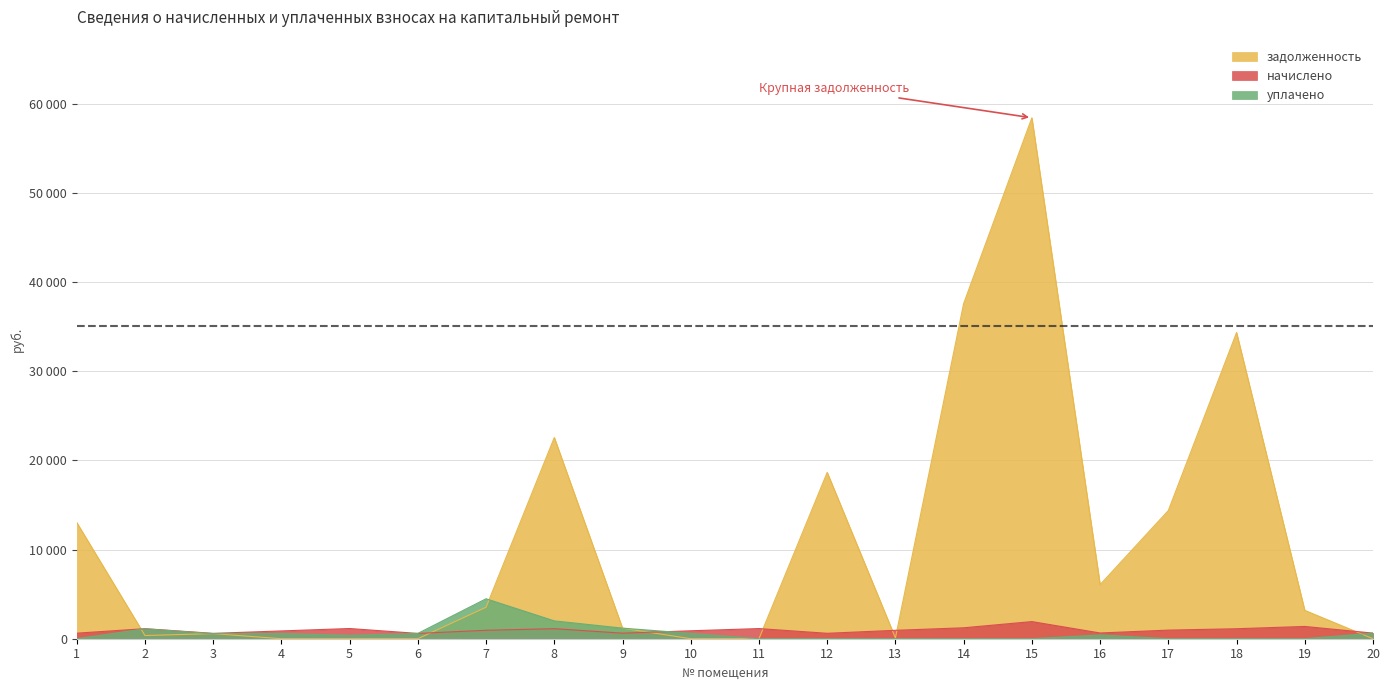

Which series has the largest total across all categories?

задолженность